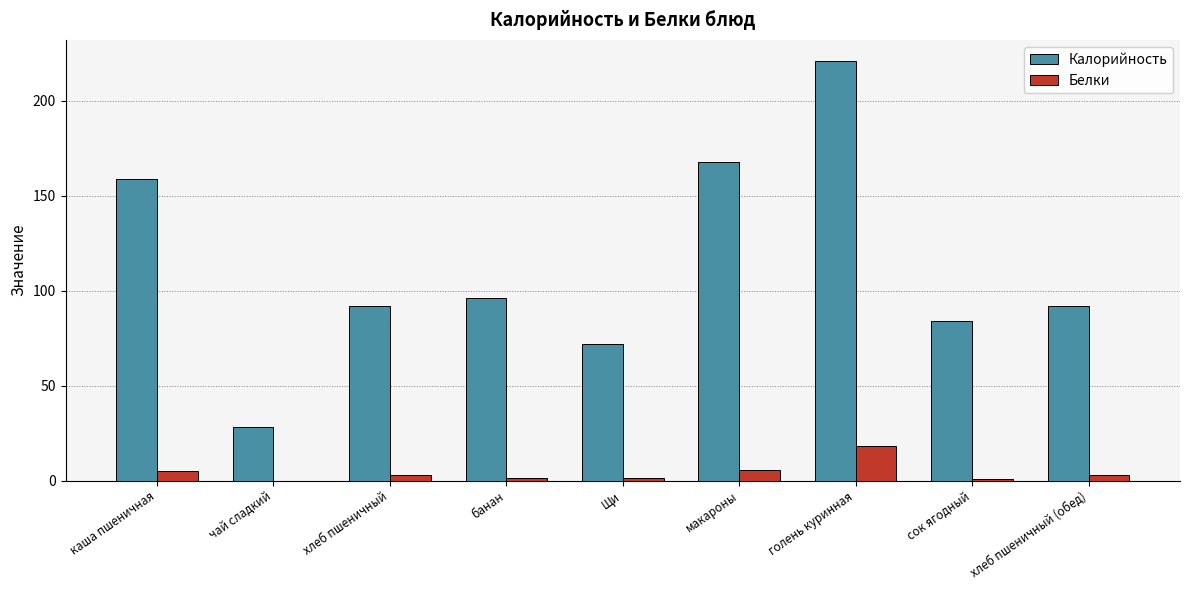

What is the approximate value of Калорийность at каша пшеничная?

159.0